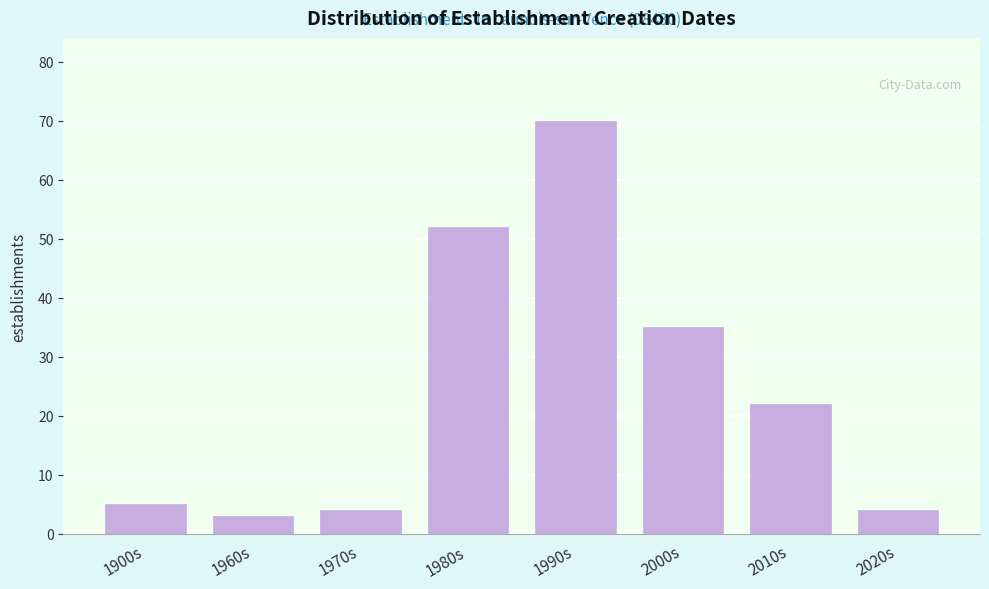

Reading right to left, list all the values displayed in this chart.

2020s=4	2010s=22	2000s=35	1990s=70	1980s=52	1970s=4	1960s=3	1900s=5